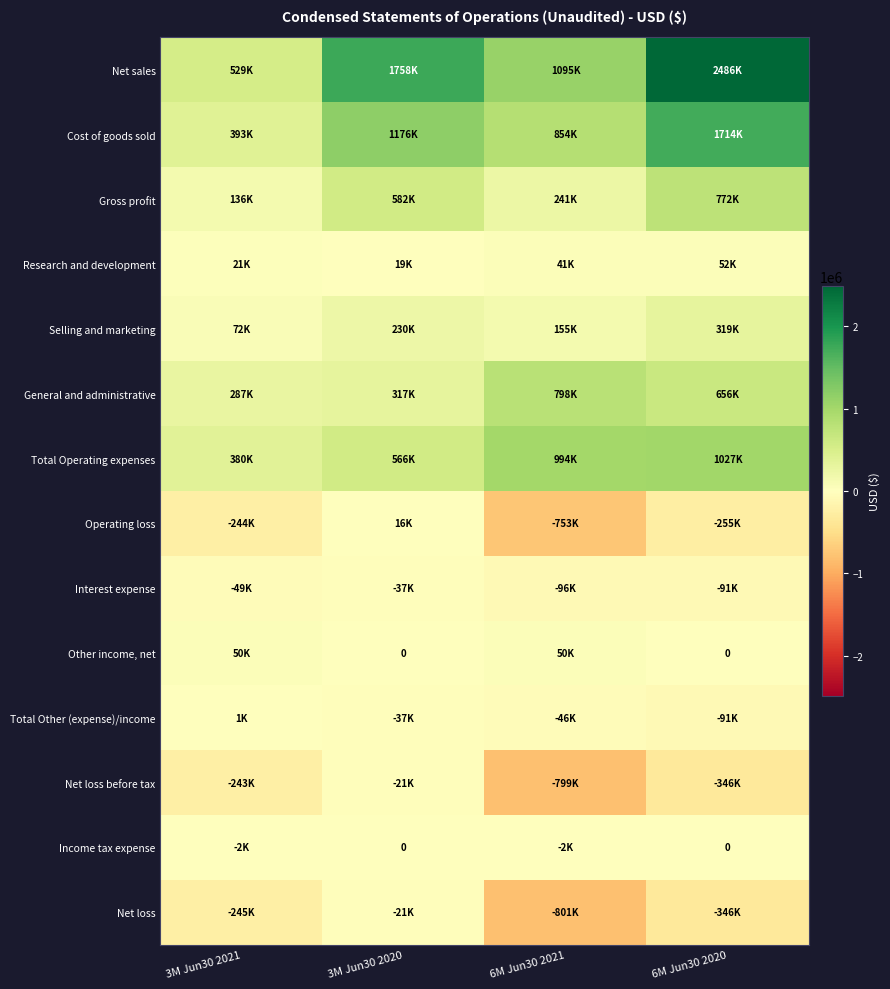

Which category has the highest value in the Total Other (expense)/income series?

3M Jun30 2021